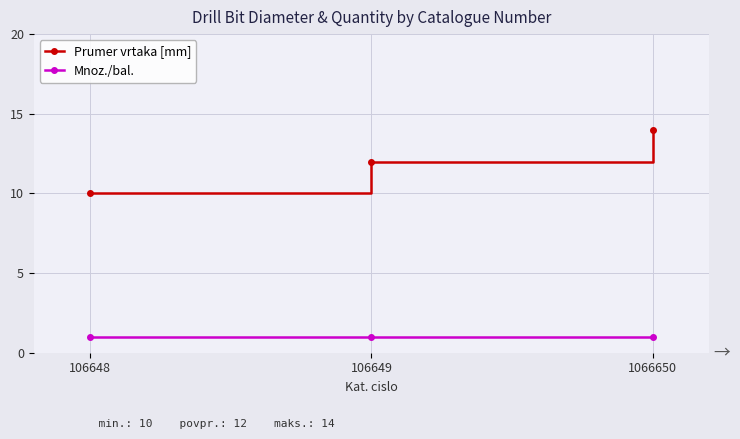

List the series in order of their overall mean, lowest first.

Mnoz./bal., Prumer vrtaka [mm]